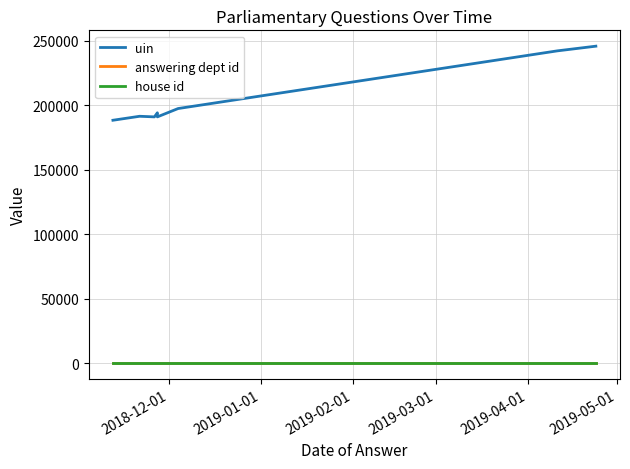

How many lines are shown in the chart?

3